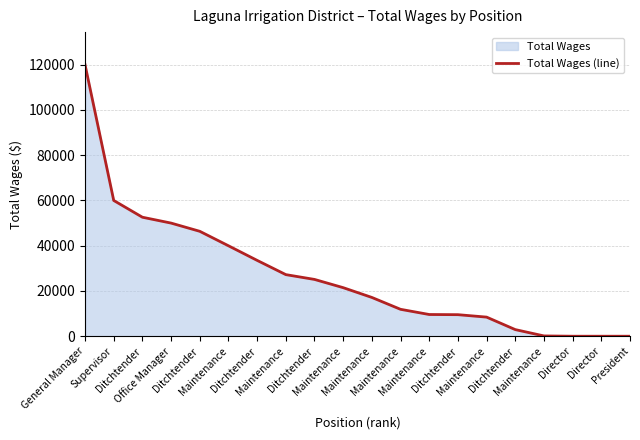

True or false: there are more than 2 points higher than both neighbors.

False